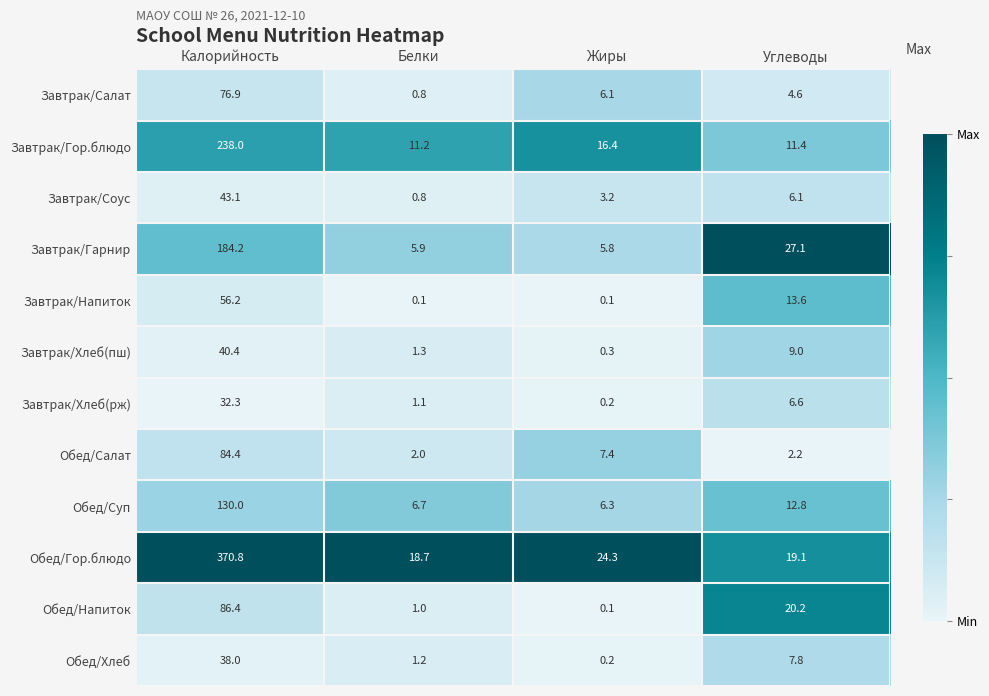

Which series has the widest spread of values?

Обед/Гор.блюдо